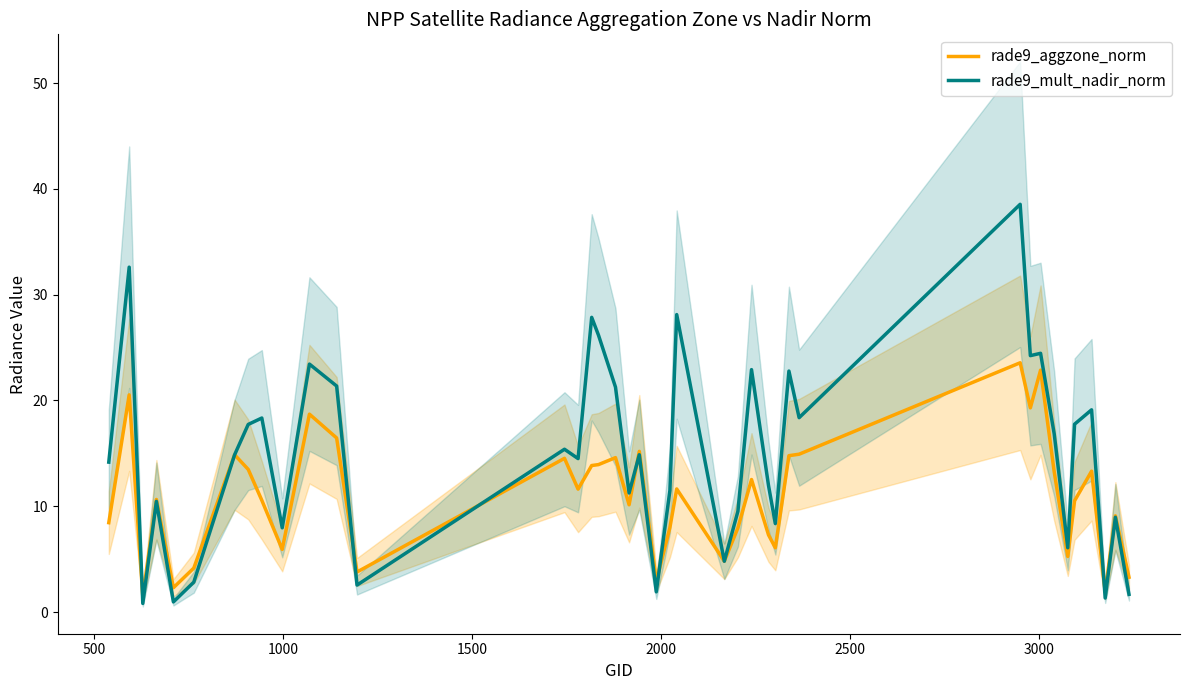

What is the average value of the rade9_aggzone_norm series?

11.0